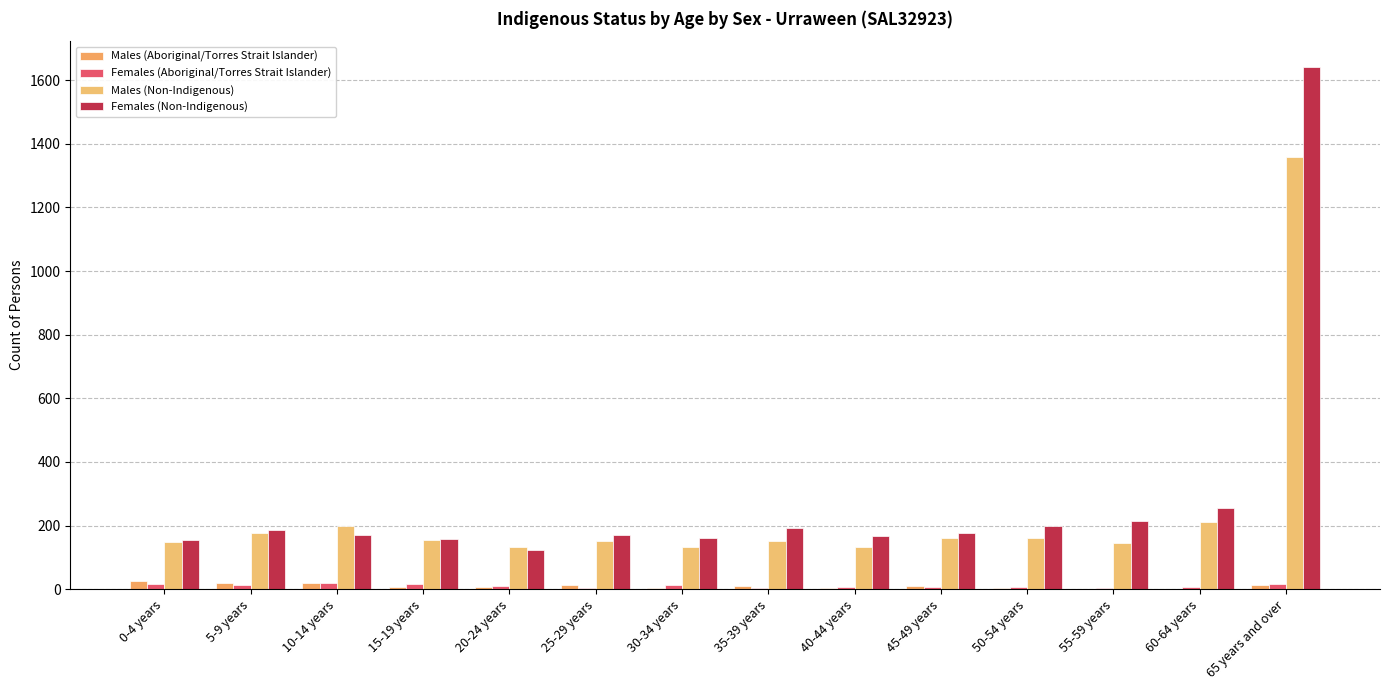

How many series are shown in this chart?

4